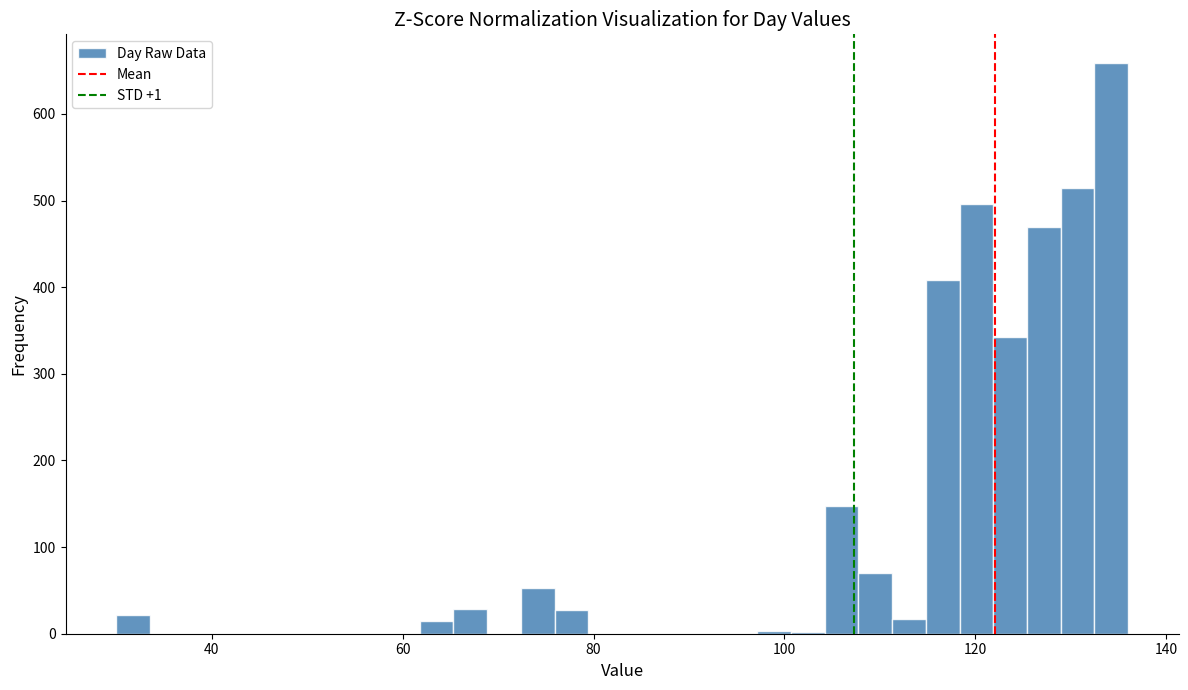

Read against the x-axis, roughly where is the centre of the tallest bar?

134